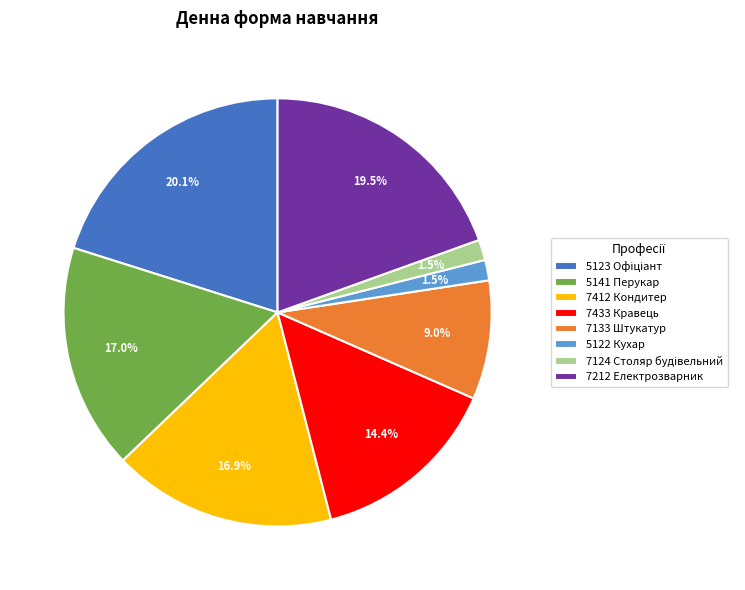

Which has a higher value, 7133 Штукатур or 5122 Кухар?

7133 Штукатур